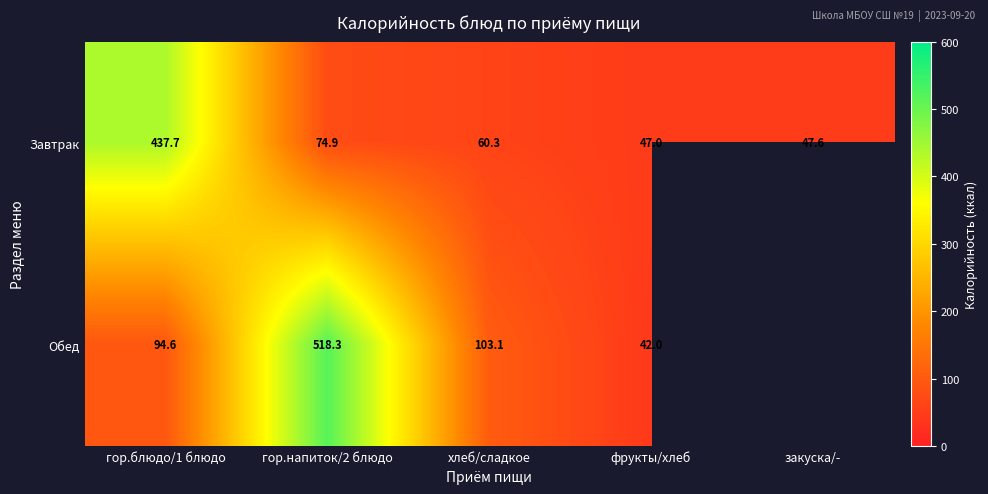

What is the spread (max minus min) of values at хлеб/сладкое?

42.8